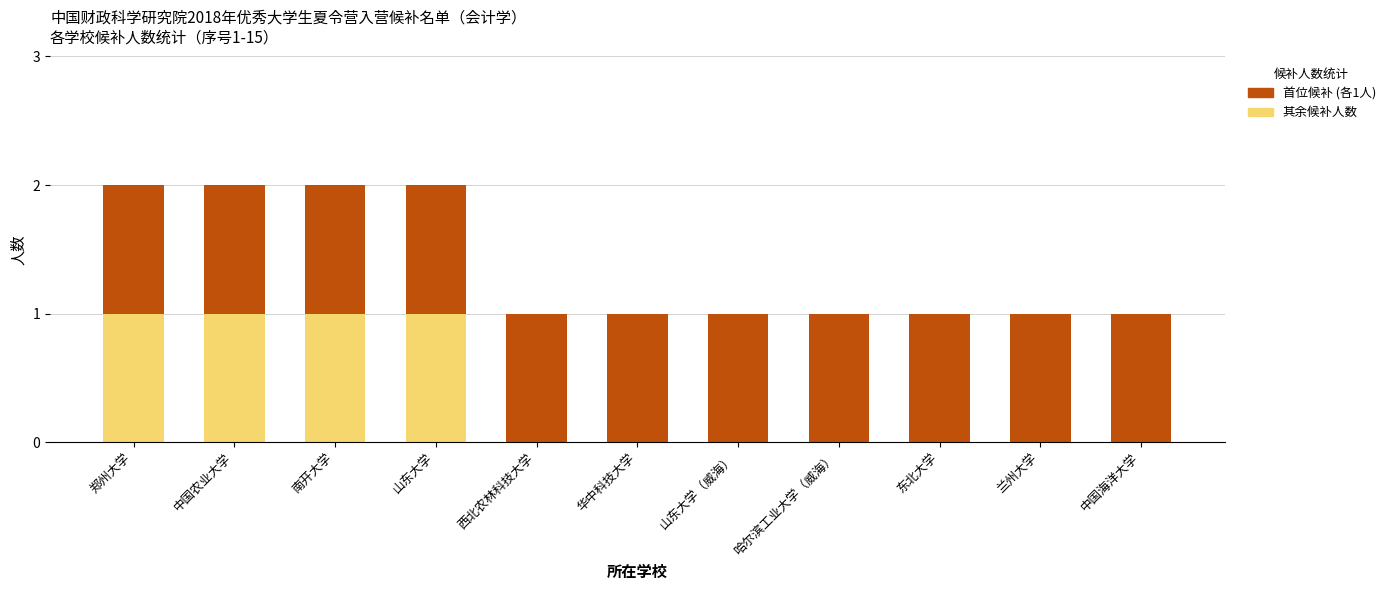

Are the bars grouped side by side (vs. stacked)?

No